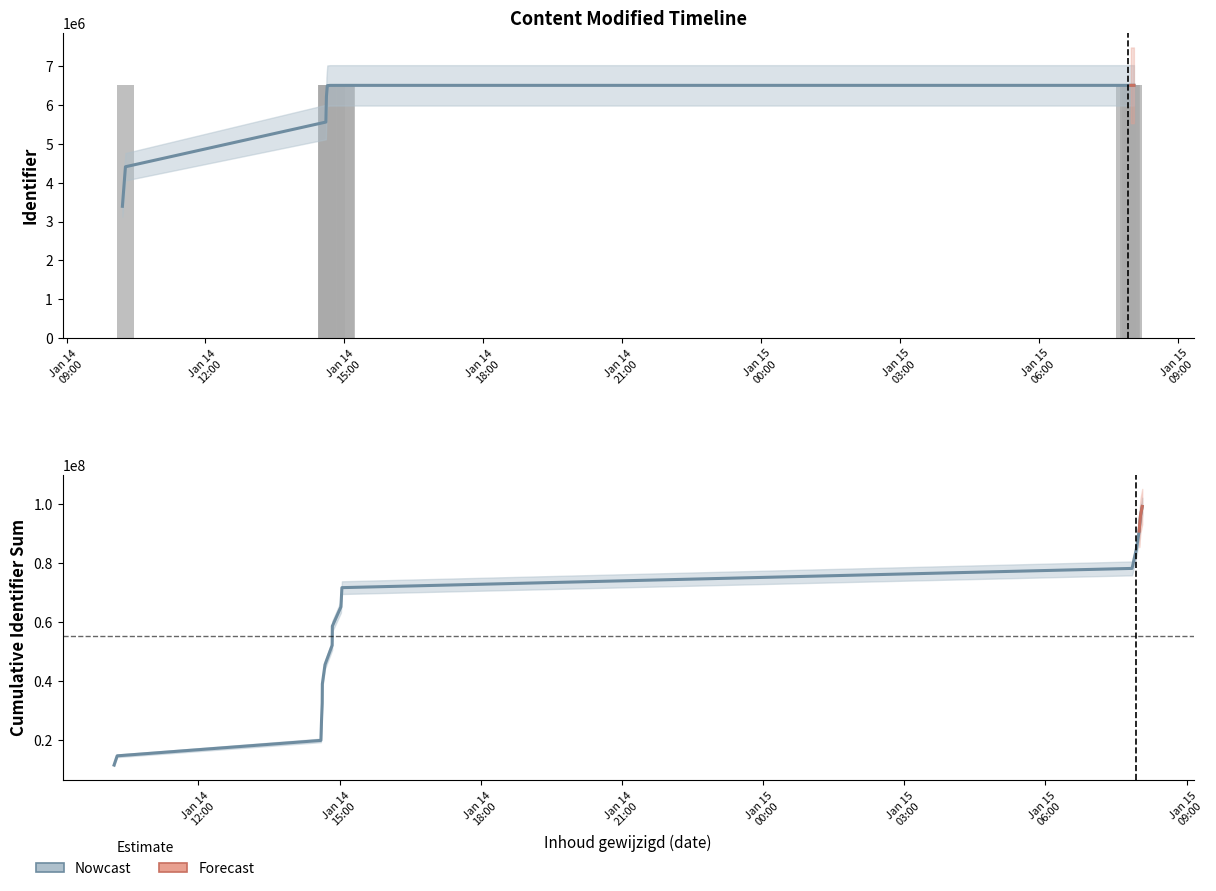

At which label does the data first exceed 6511559?

2021-01-14 14:50:26